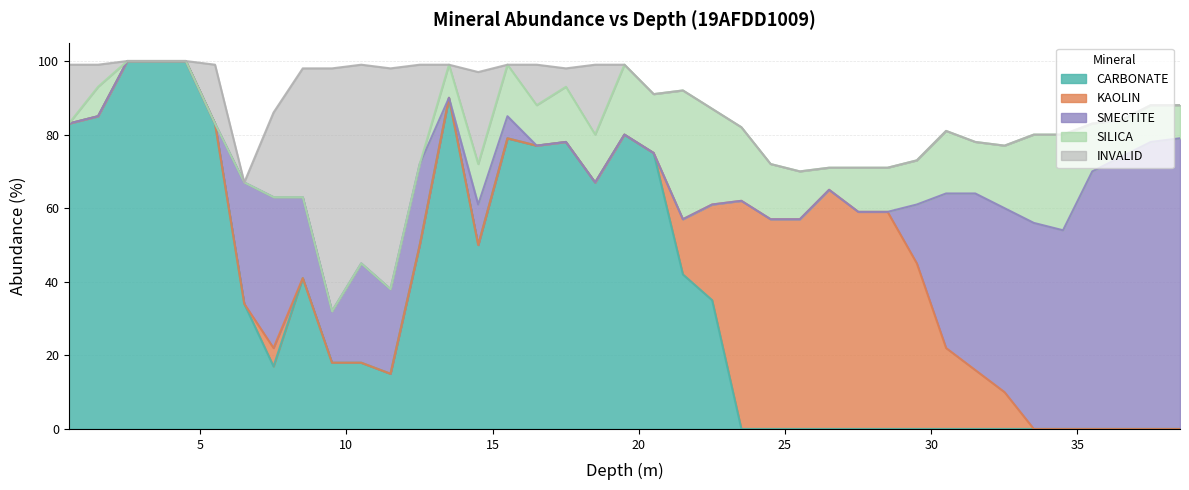

Is the value of SILICA at 34.51 greater than the value of INVALID at 30.51?

Yes